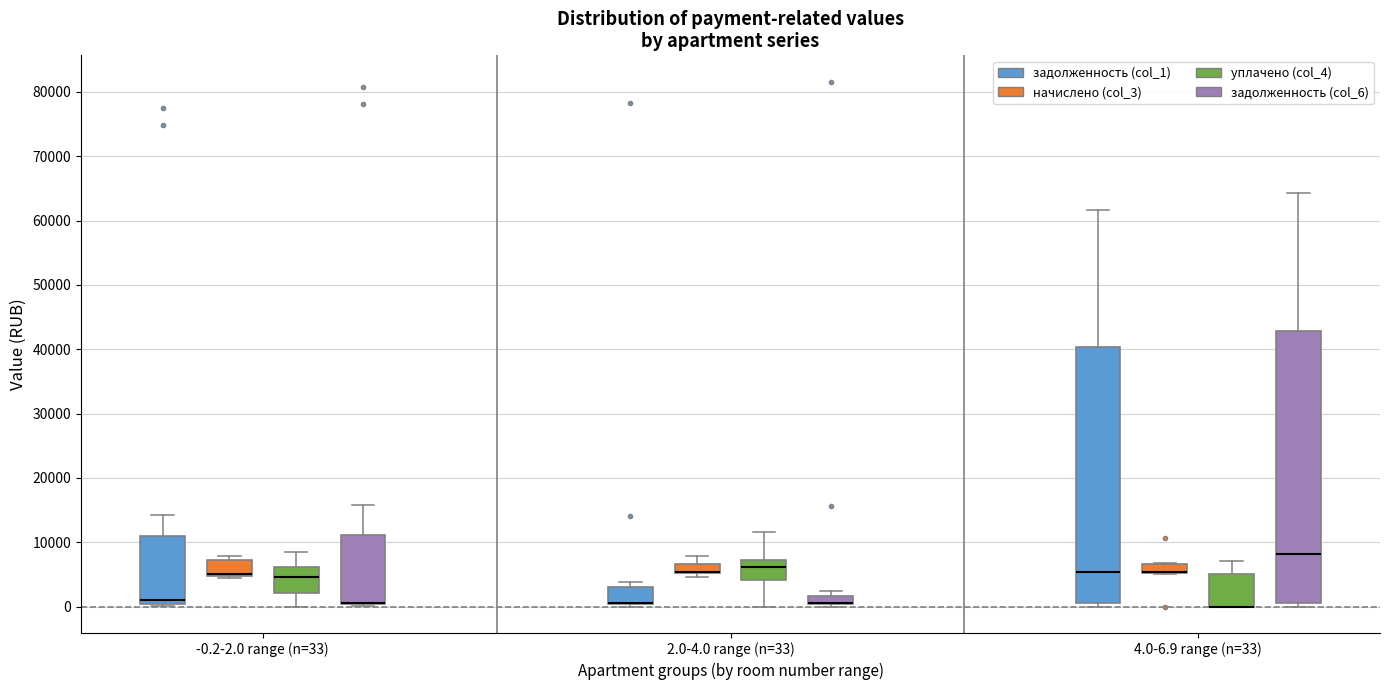

Where is the lower edge of the box for -0.2-2.0 range (n=33) (уплачено (col_4)) on the y-axis? The values are not printed on the chart, so give them approximately, as read against the axis.

2000